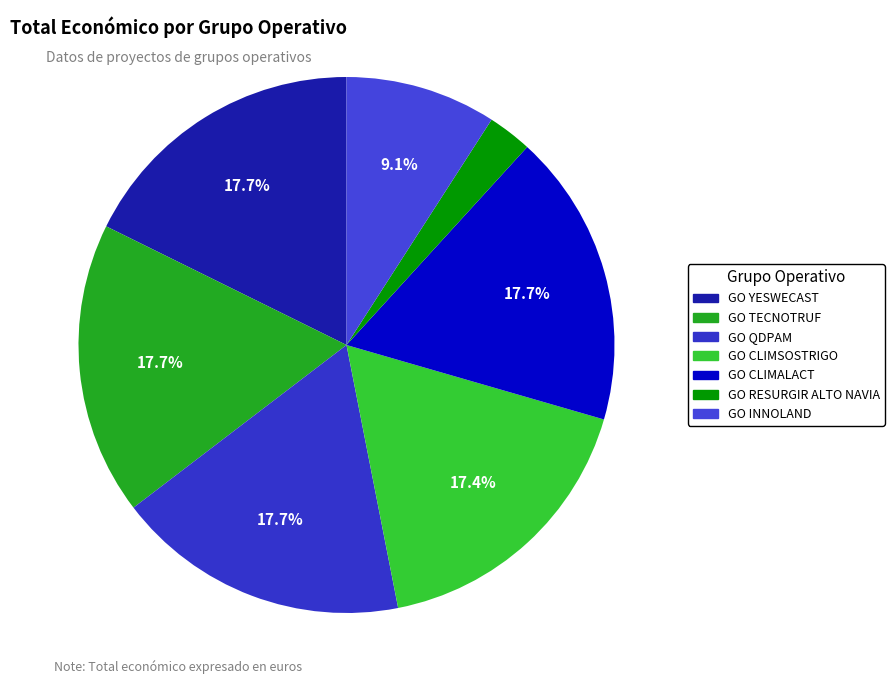

Does any single category account for the majority?

No